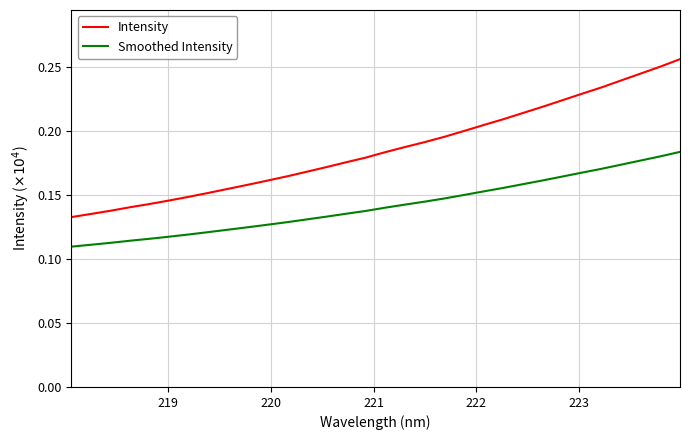

Rank the series by their maximum value, from lowest to highest.

Smoothed Intensity, Intensity